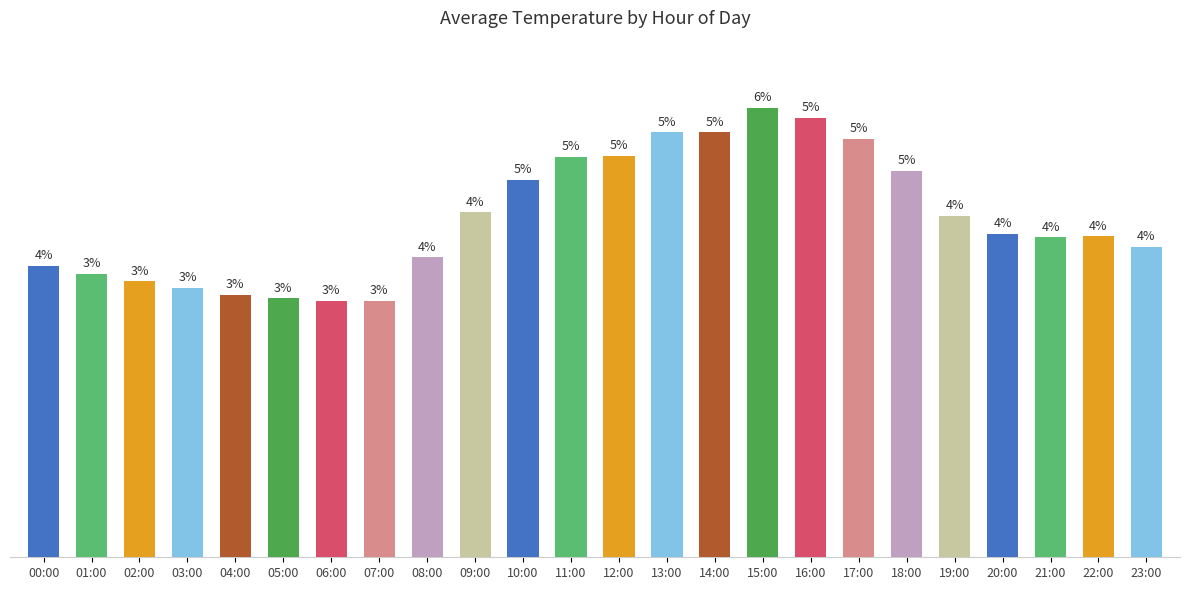

Are the bars horizontal?

No